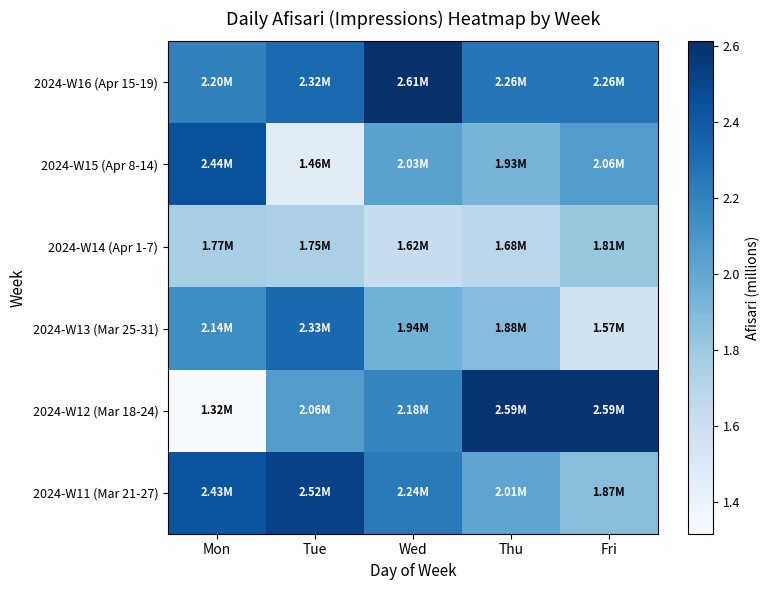

Reading left to right, list all the values displayed in this chart.

2024-W16 (Apr 15-19): Mon=2.2	Tue=2.3	Wed=2.6	Thu=2.3	Fri=2.3
2024-W15 (Apr 8-14): Mon=2.4	Tue=1.5	Wed=2.0	Thu=1.9	Fri=2.1
2024-W14 (Apr 1-7): Mon=1.8	Tue=1.7	Wed=1.6	Thu=1.7	Fri=1.8
2024-W13 (Mar 25-31): Mon=2.1	Tue=2.3	Wed=1.9	Thu=1.9	Fri=1.6
2024-W12 (Mar 18-24): Mon=1.3	Tue=2.1	Wed=2.2	Thu=2.6	Fri=2.6
2024-W11 (Mar 21-27): Mon=2.4	Tue=2.5	Wed=2.2	Thu=2.0	Fri=1.9